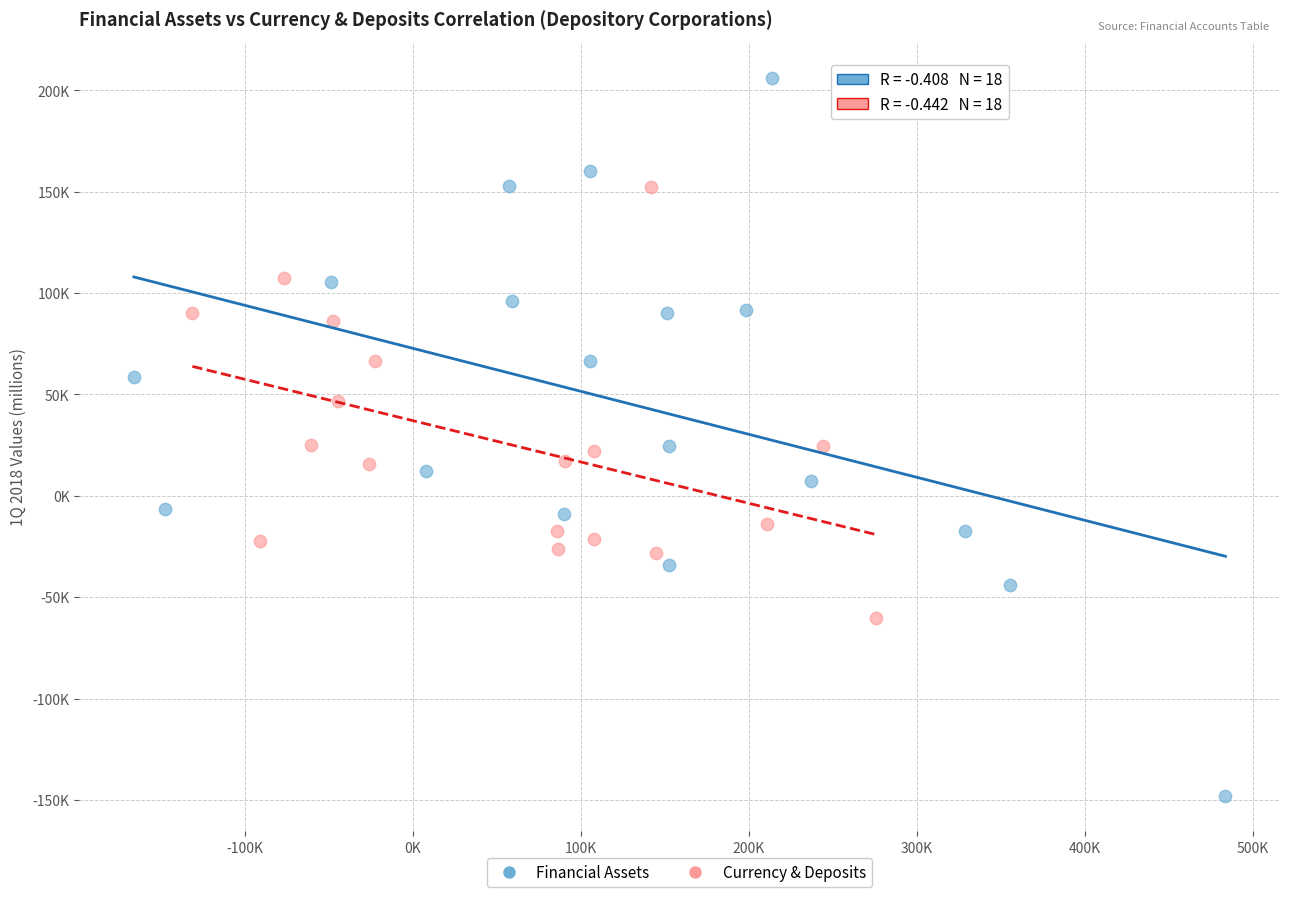

Which series has the largest Y range (max minus min)?

Financial Assets